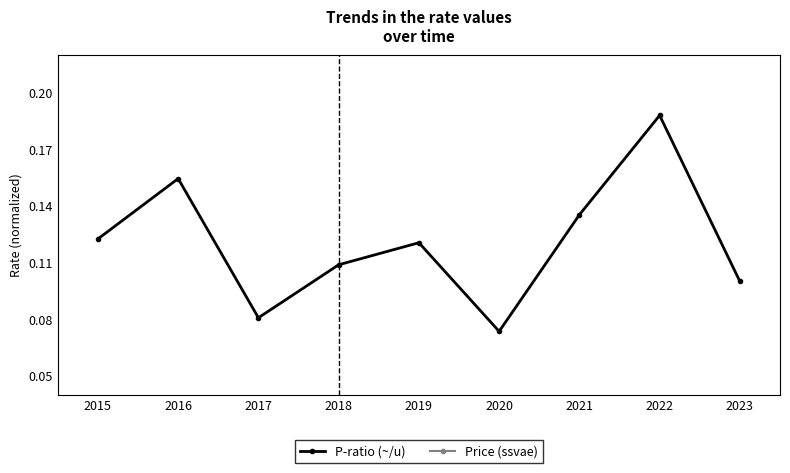

Which series has the largest range (max minus min)?

Price (ssvae)